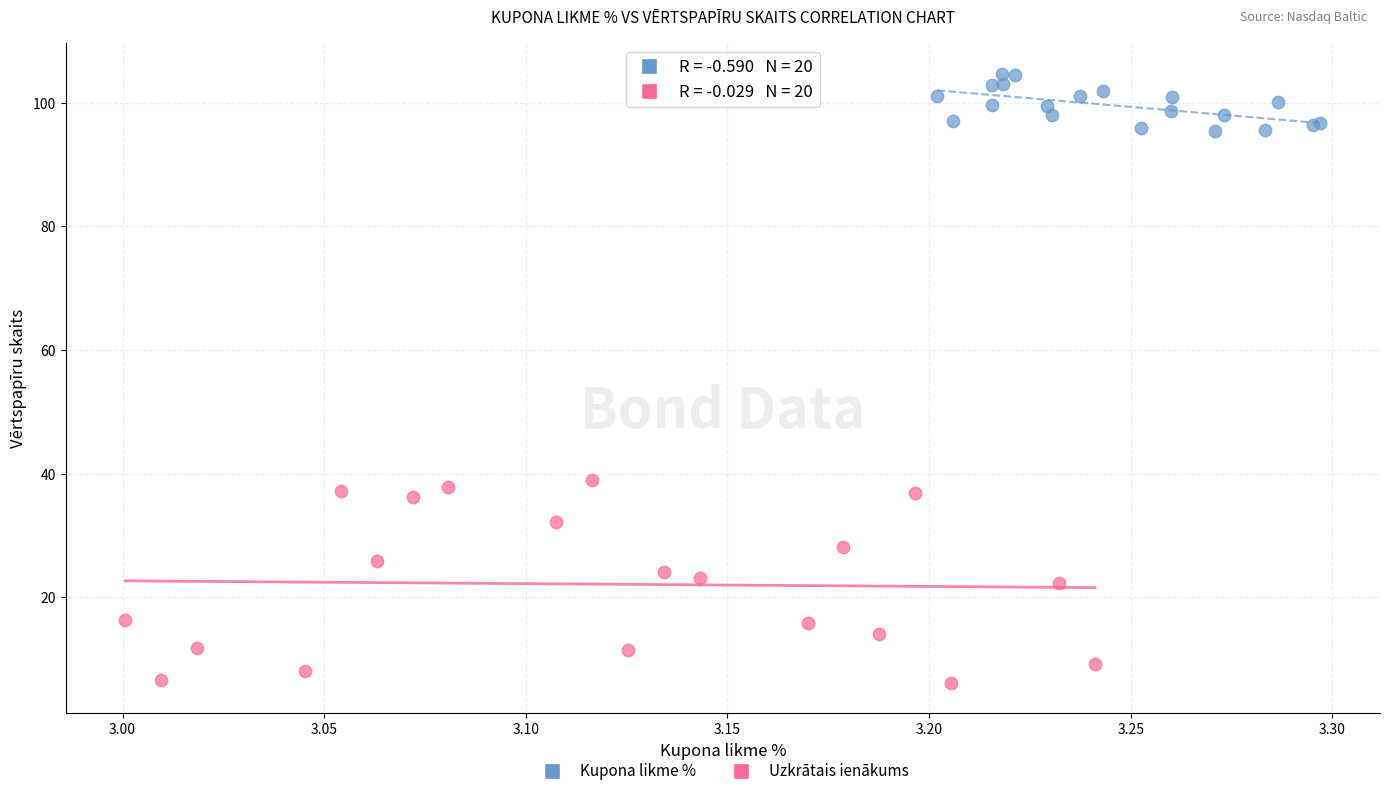

Which series has the widest spread of Y values?

Uzkrātais ienākums